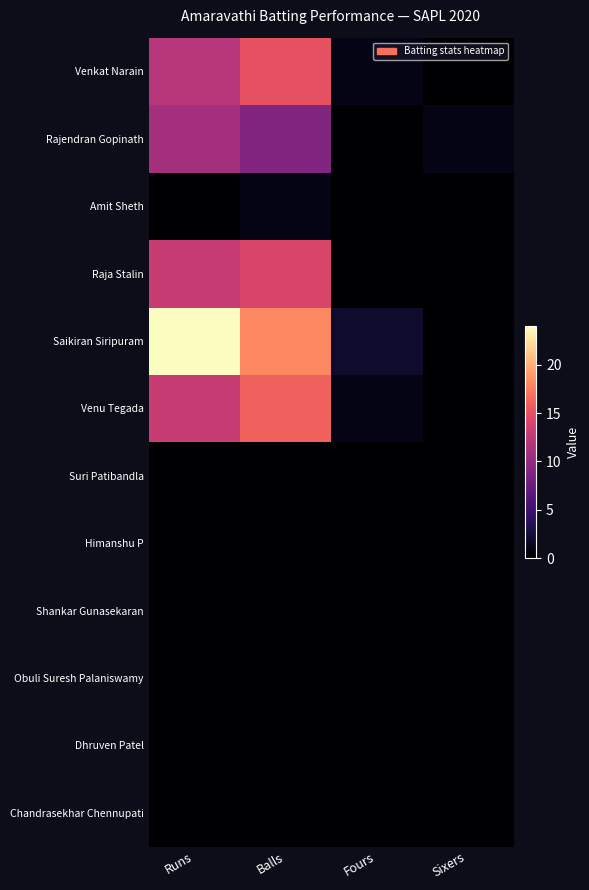

Reading left to right, what are all the values shown in this chart?

Venkat Narain: Runs=12	Balls=15	Fours=1	Sixers=0
Rajendran Gopinath: Runs=11	Balls=9	Fours=0	Sixers=1
Amit Sheth: Runs=0	Balls=1	Fours=0	Sixers=0
Raja Stalin: Runs=13	Balls=14	Fours=0	Sixers=0
Saikiran Siripuram: Runs=24	Balls=18	Fours=2	Sixers=0
Venu Tegada: Runs=13	Balls=16	Fours=1	Sixers=0
Suri Patibandla: Runs=0	Balls=0	Fours=0	Sixers=0
Himanshu P: Runs=0	Balls=0	Fours=0	Sixers=0
Shankar Gunasekaran: Runs=0	Balls=0	Fours=0	Sixers=0
Obuli Suresh Palaniswamy: Runs=0	Balls=0	Fours=0	Sixers=0
Dhruven Patel: Runs=0	Balls=0	Fours=0	Sixers=0
Chandrasekhar Chennupati: Runs=0	Balls=0	Fours=0	Sixers=0